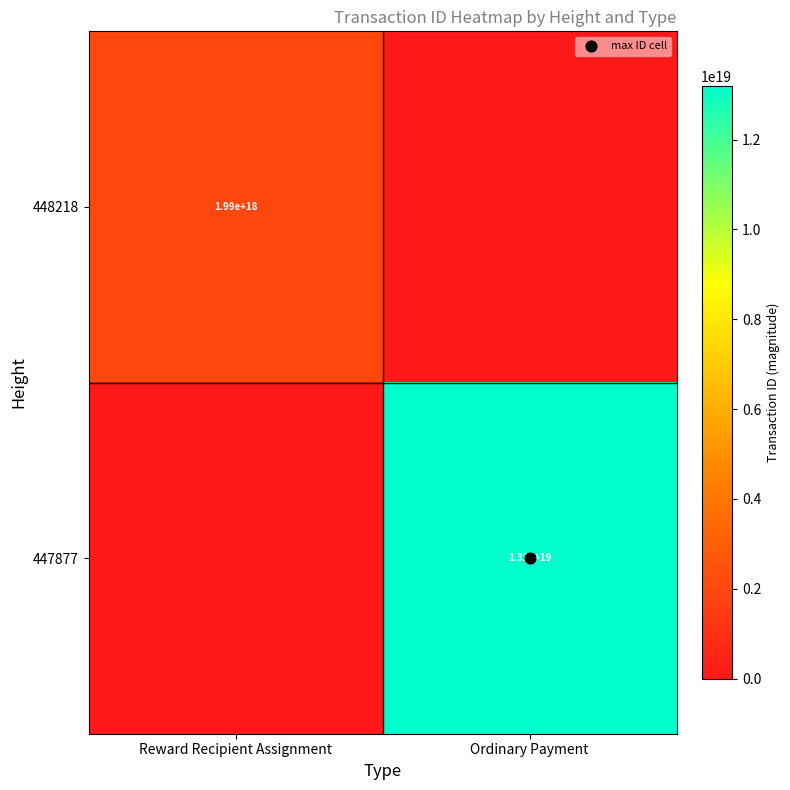

Is it true that 447877 equals 19937964408785559552 at Ordinary Payment?

False